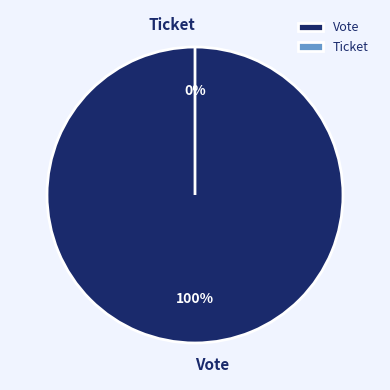

Rank the categories by value from highest to lowest.

Vote, Ticket